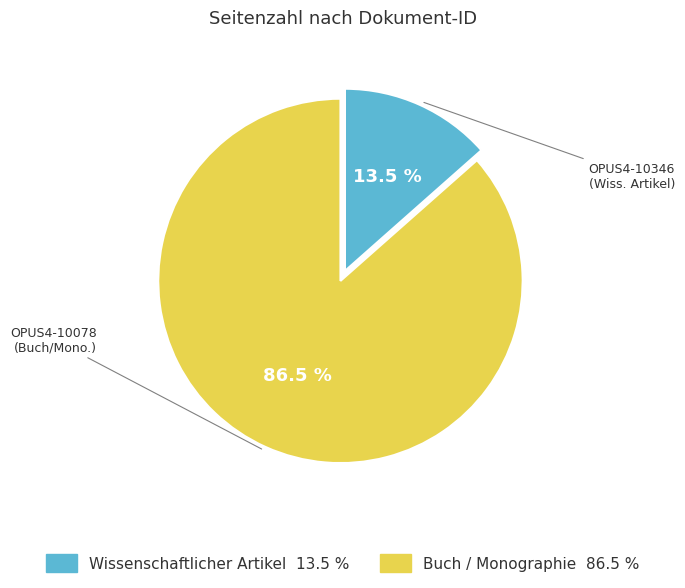

True or false: OPUS4-10346 accounts for 21% of the total.

False